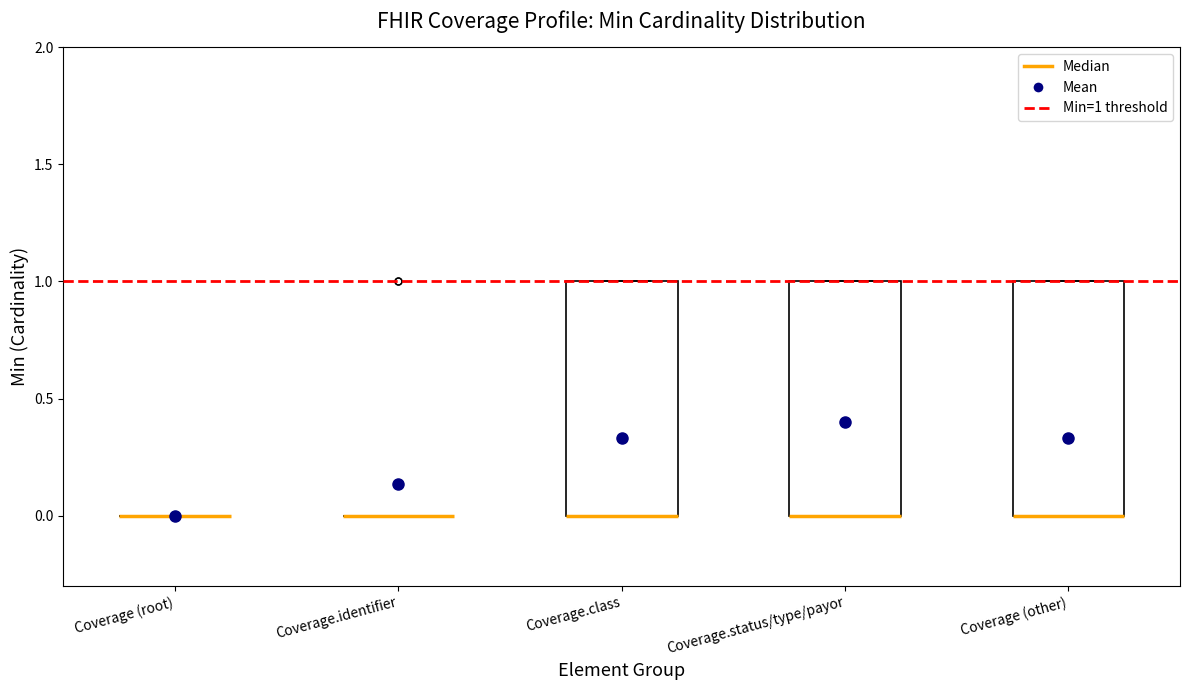

Reading left to right, read every box against the y-axis: the position of its median line, the range the box covers, and the ends of its whiskers. The values are not printed on the chart, so give them approximately, as read against the axis.

Coverage (root): box collapsed to a line at 0, whiskers 0 to 0
Coverage.identifier: box collapsed to a line at 0, whiskers 0 to 0
Coverage.class: median 0 (drawn on the box's lower edge), box 0 to 1, whiskers 0 to 1
Coverage.status/type/payor: median 0 (drawn on the box's lower edge), box 0 to 1, whiskers 0 to 1
Coverage (other): median 0 (drawn on the box's lower edge), box 0 to 1, whiskers 0 to 1